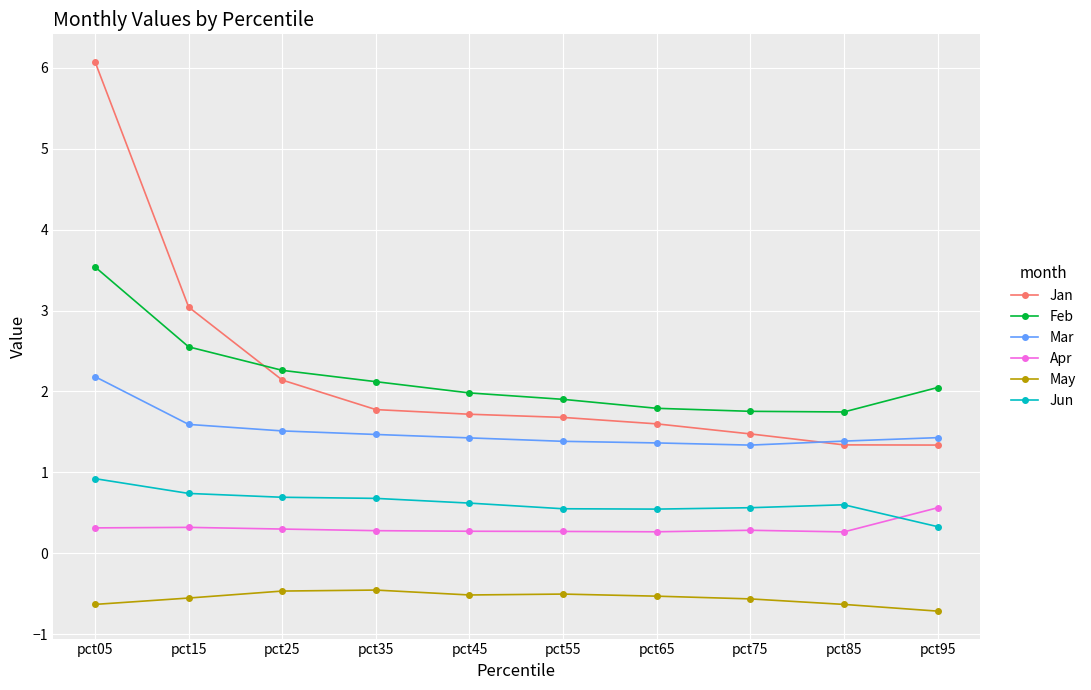

Between pct05 and pct15, which series saw the biggest shift?

Jan